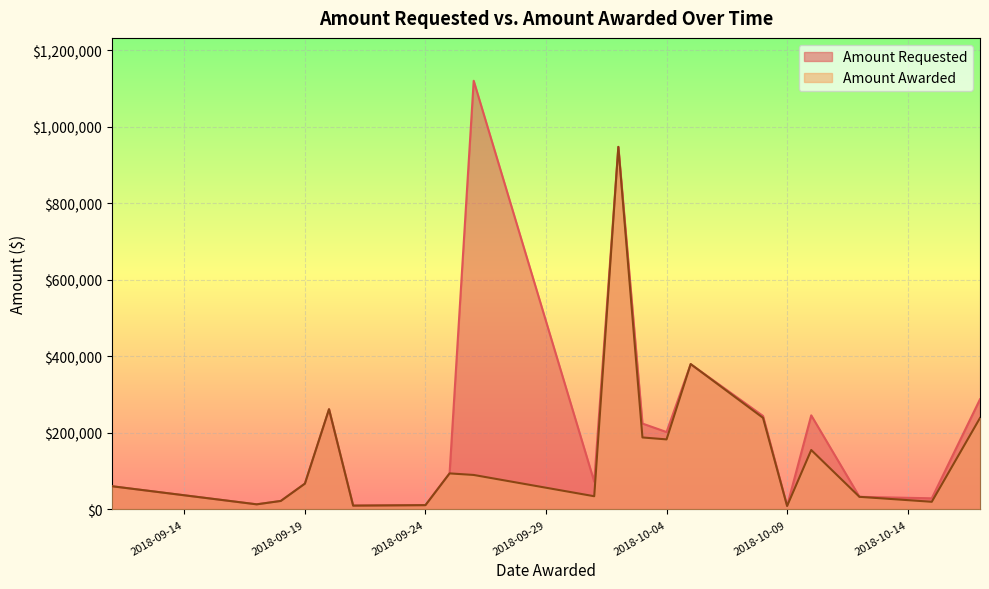

What is the maximum value shown in the chart?

1120727